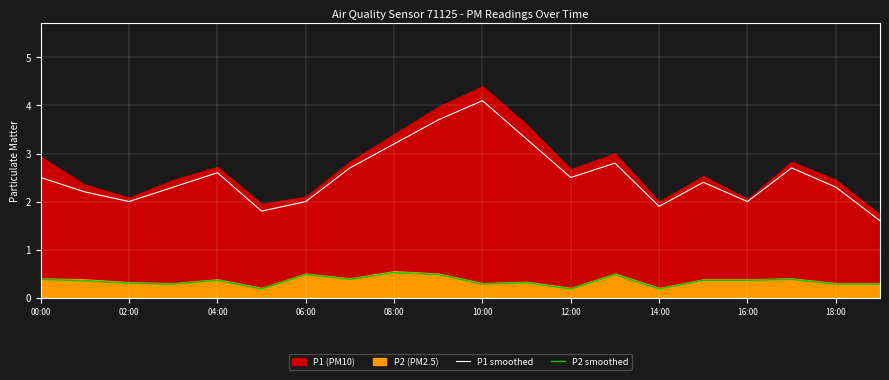

Is it true that P2 smoothed equals 0.1 at 10:00?

False